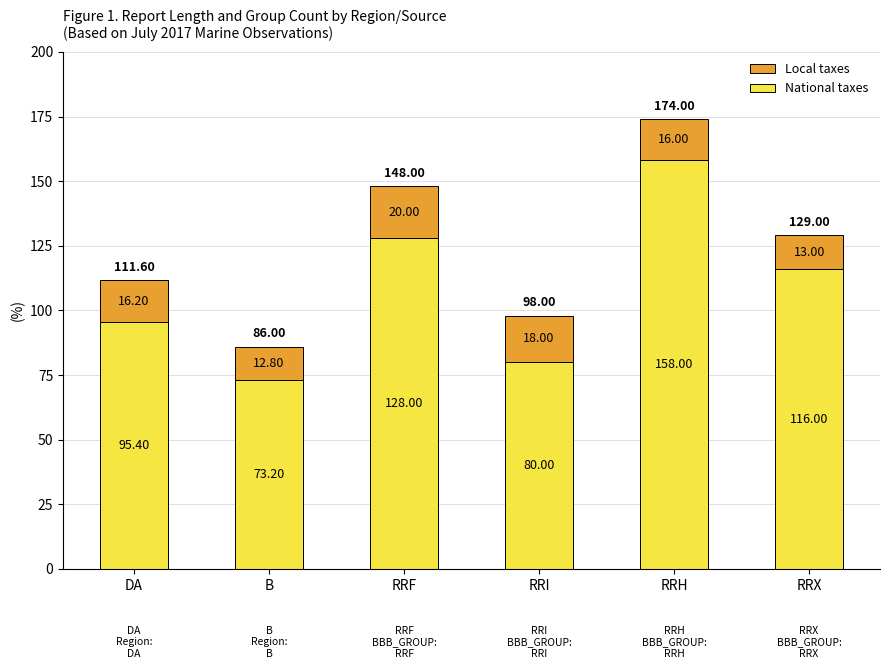

What is the sum of all National taxes values?

650.6